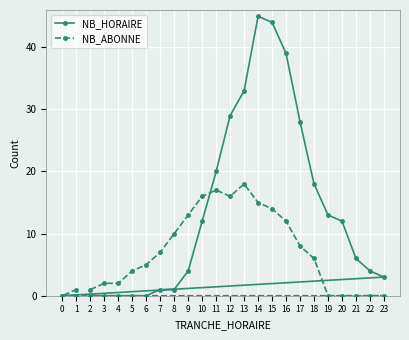

What is the sum of all NB_HORAIRE values?

312